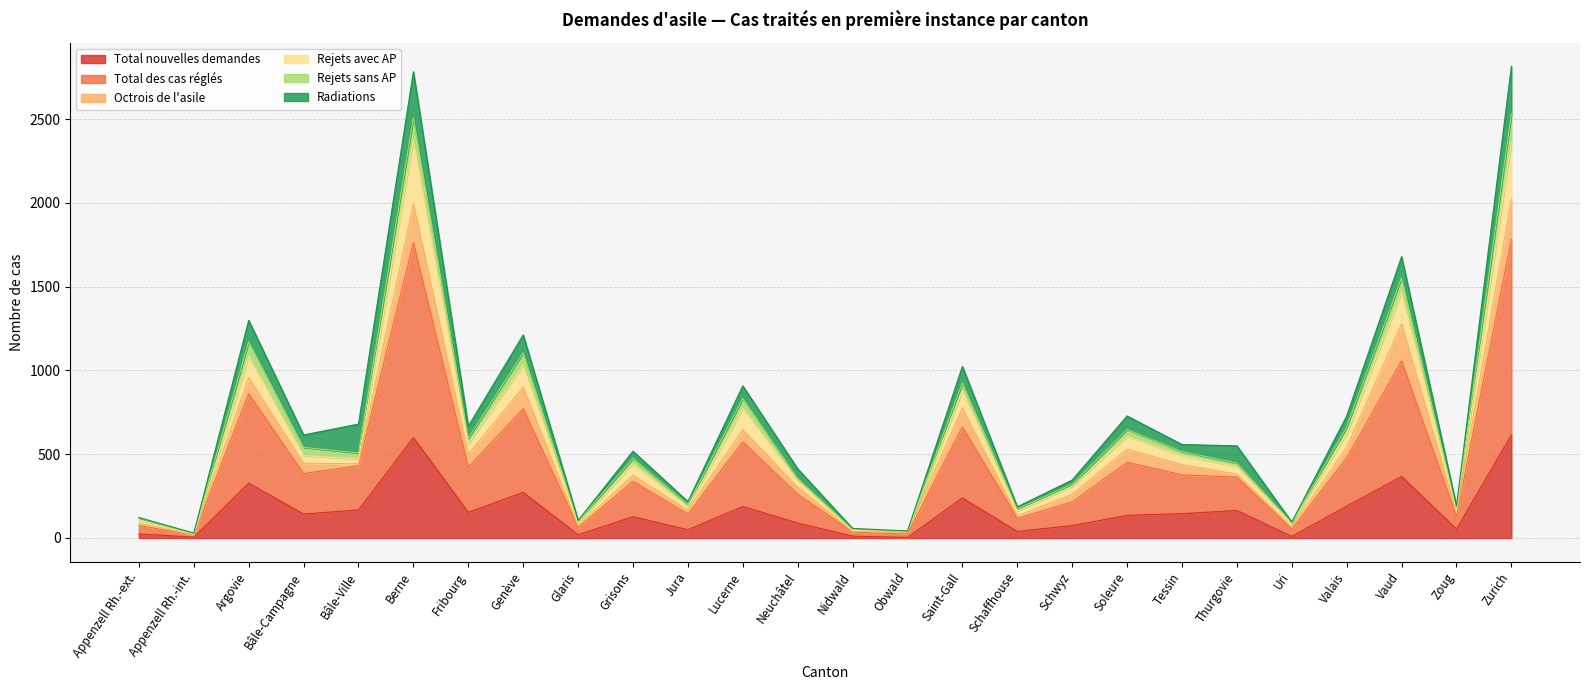

At which category is the sum across all series the highest?

Zurich